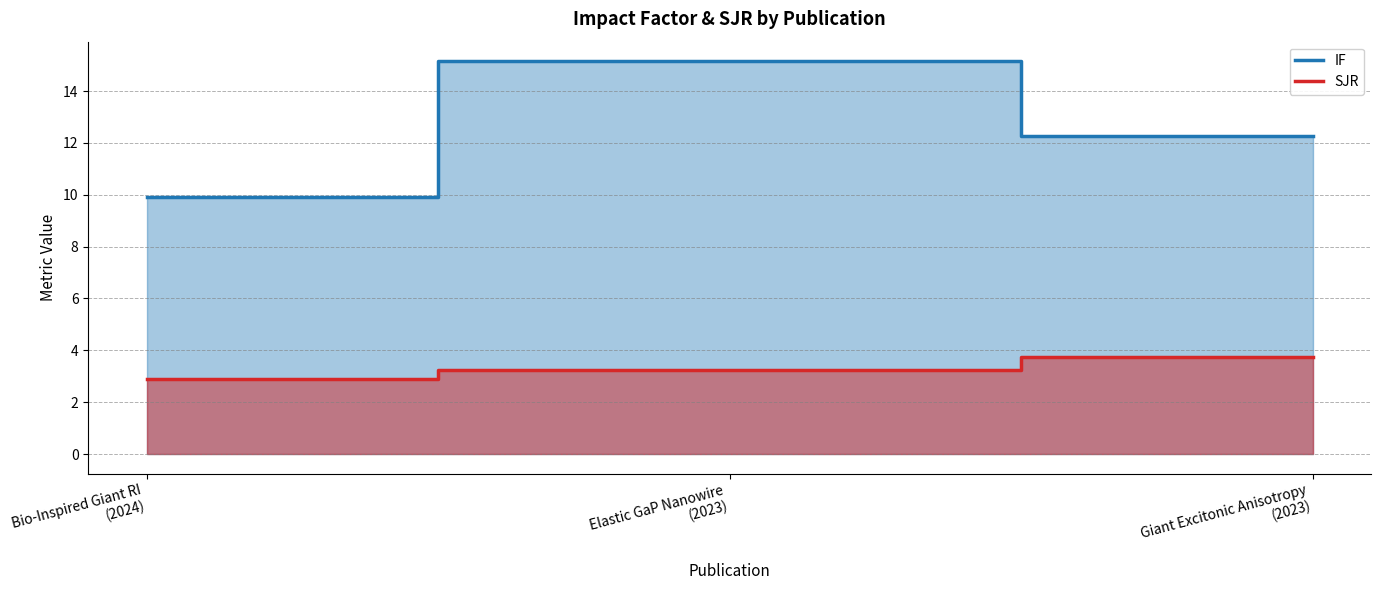

At how many categories does at least one series exceed 7?

3